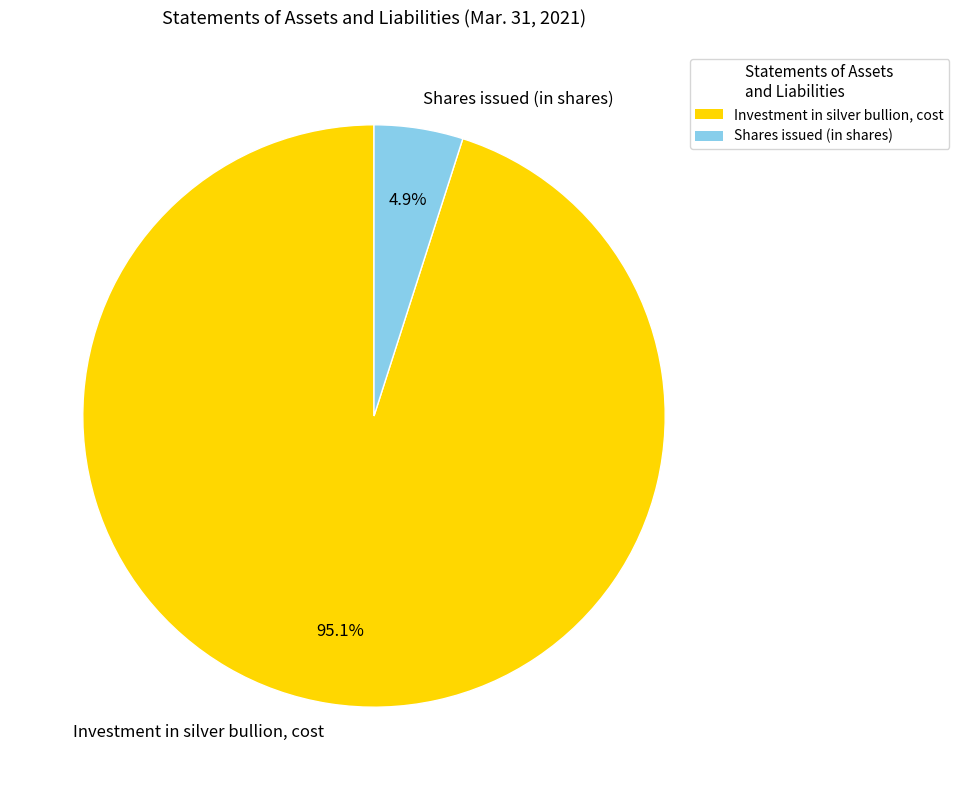

To the nearest percent, what is the average slice percentage?

50%